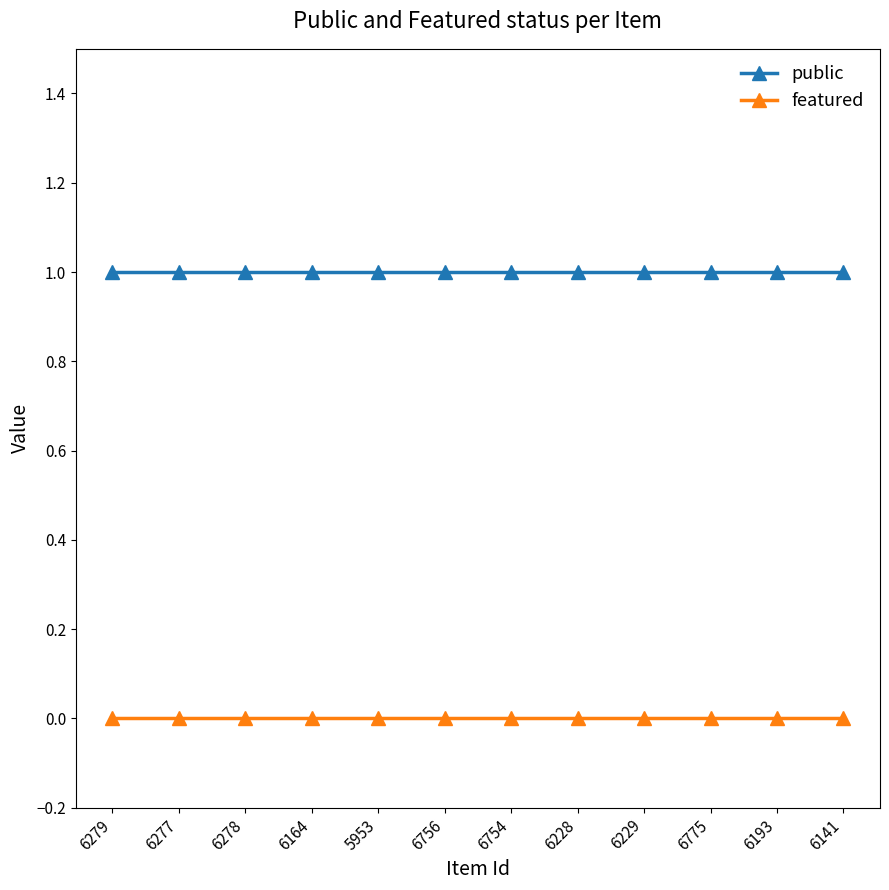

What is the difference between the highest and lowest values at 5953?

1